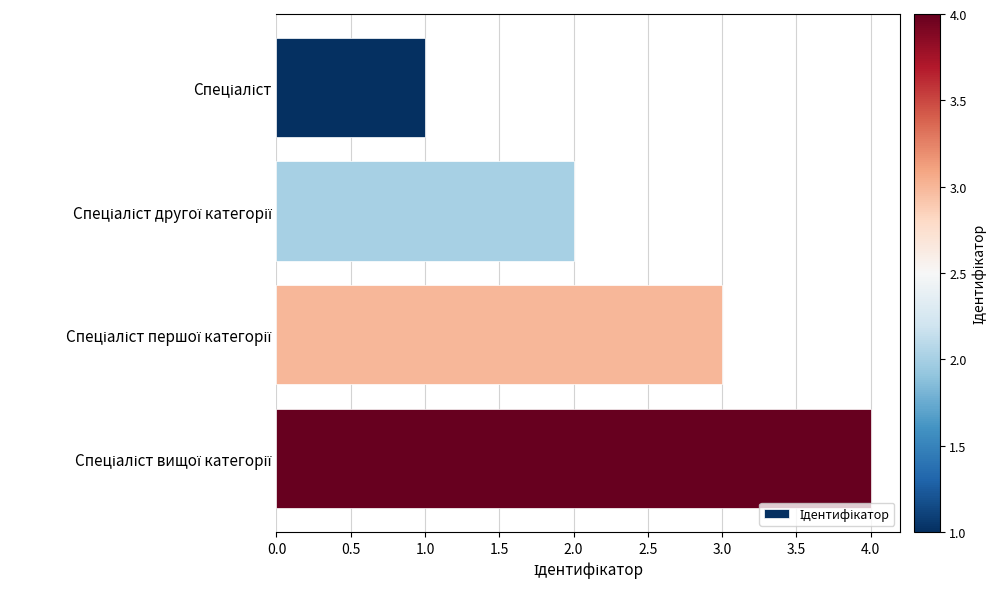

What is the greatest value displayed?

4